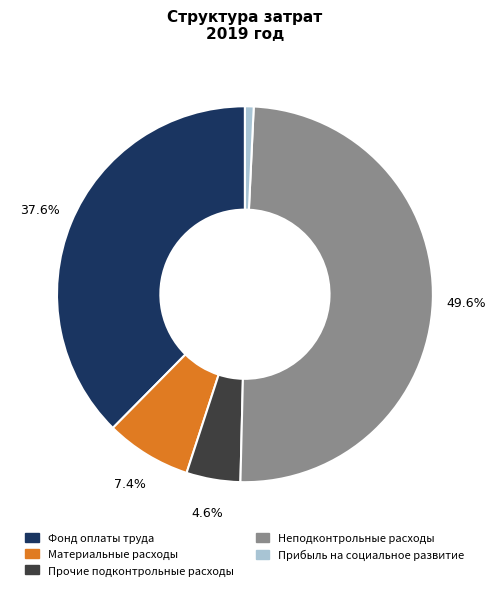

Count the number of slices in the pie.

5